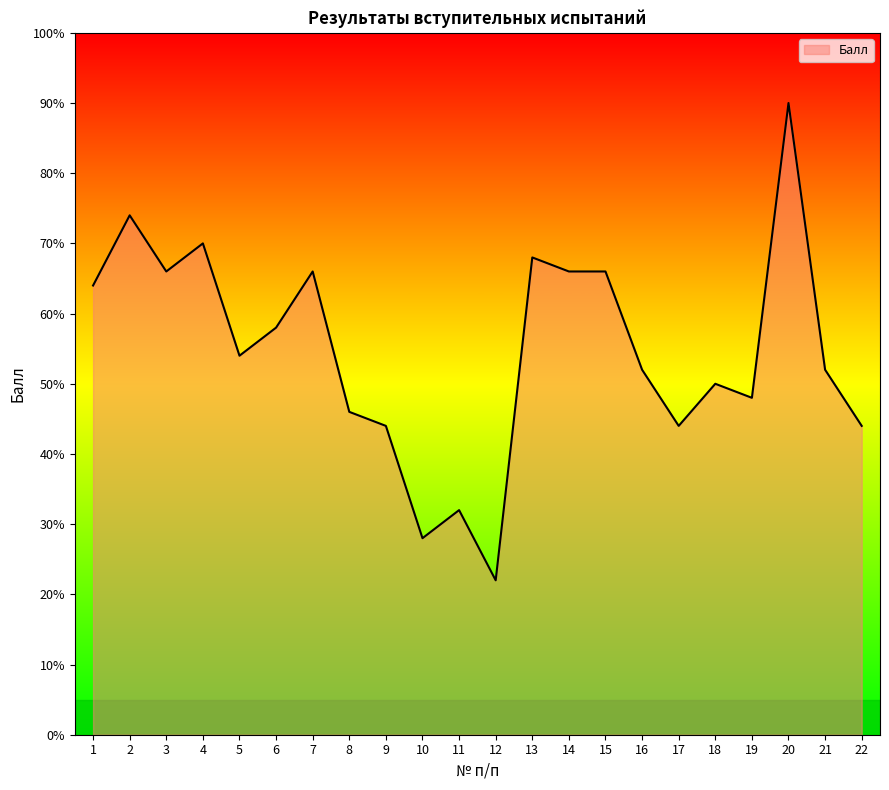

At which label does the data first exceed 54?

1